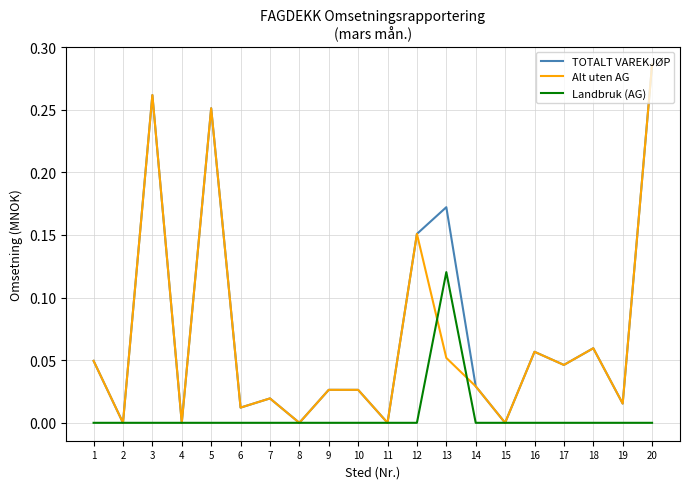

True or false: Alt uten AG has a value of 0.0 at 7.

True